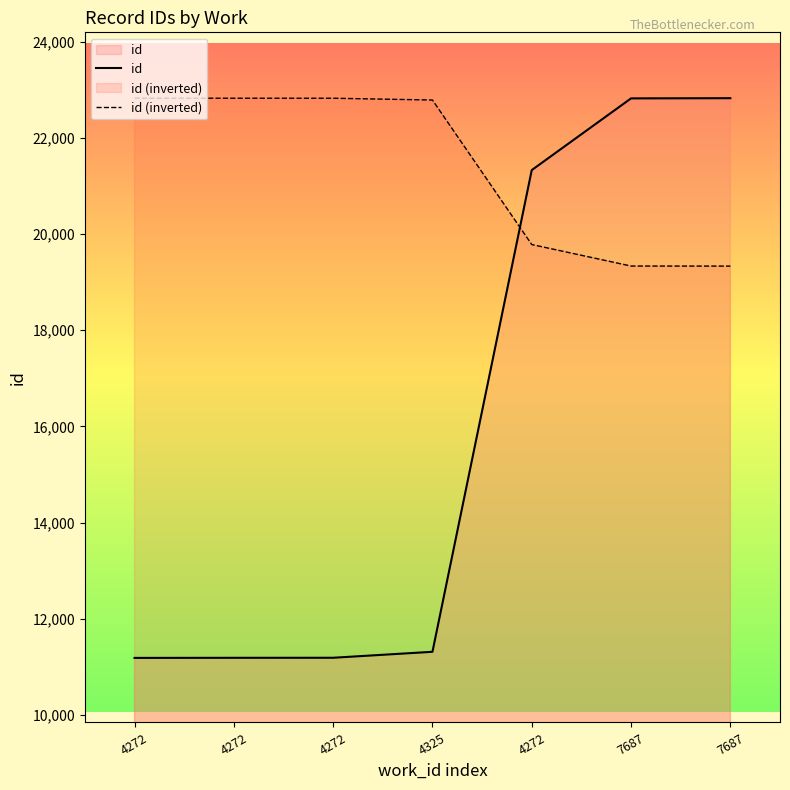

The id series shows 22820.0 at 7687. True or false?

True